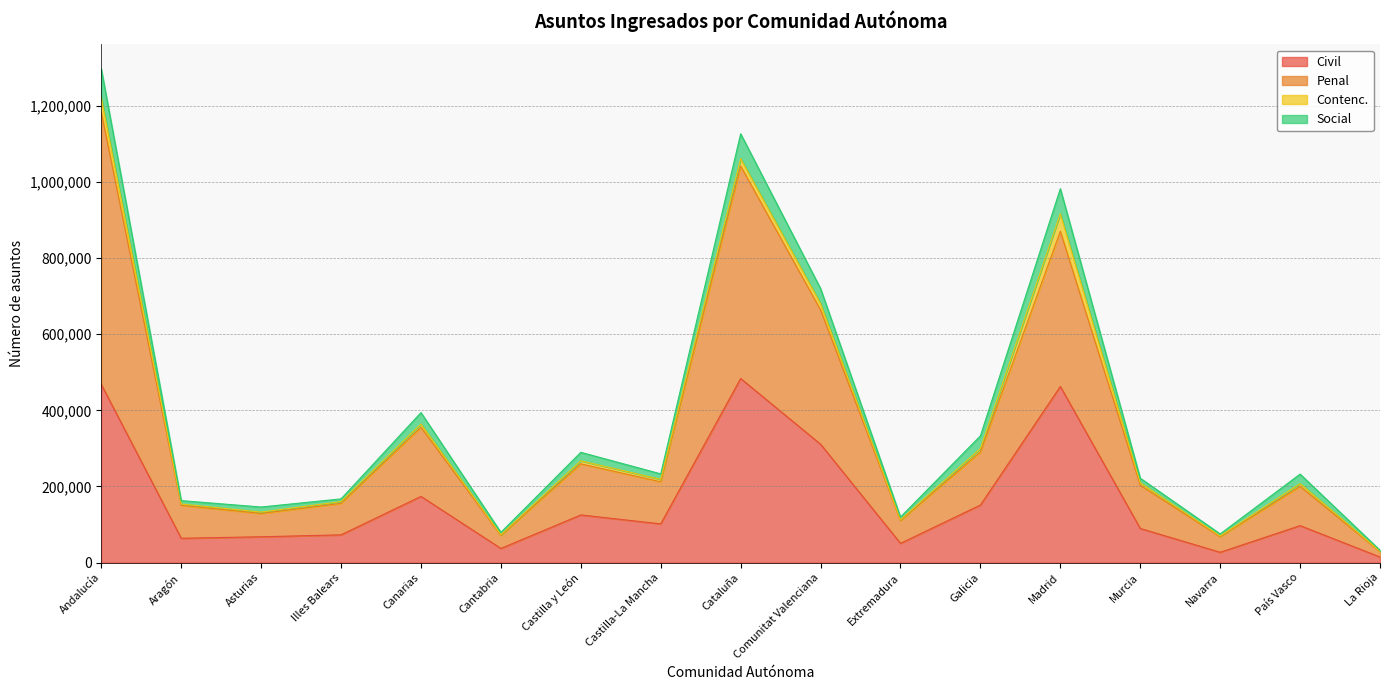

True or false: Civil and Penal cross at least once.

False